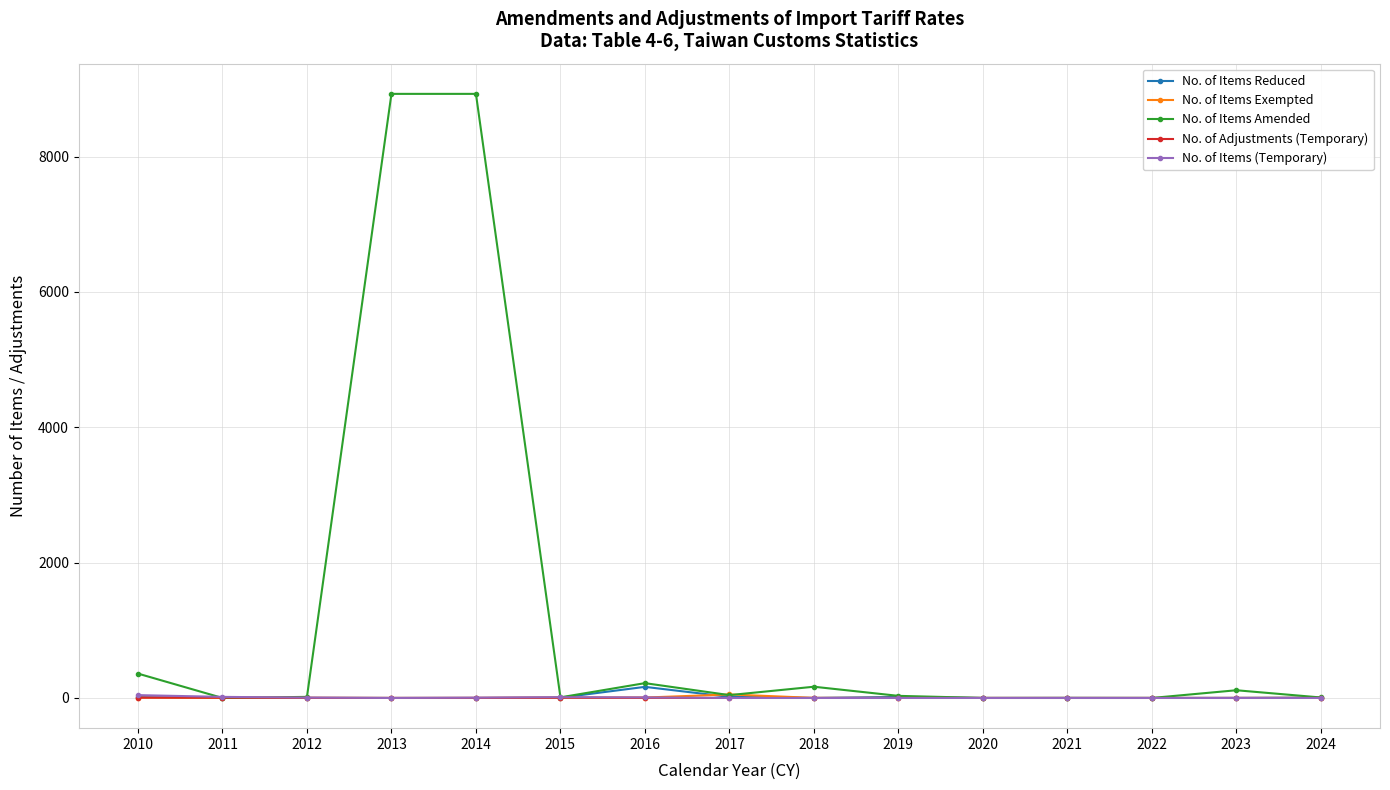

True or false: No. of Items Exempted has a value of 2 at 2024.

True